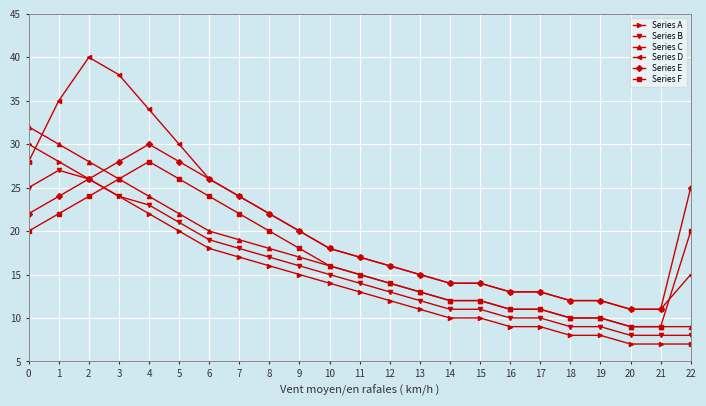

Reading left to right, list all the values displayed in this chart.

Series A: 0=30	1=28	2=26	3=24	4=22	5=20	6=18	7=17	8=16	9=15	10=14	11=13	12=12	13=11	14=10	15=10	16=9	17=9	18=8	19=8	20=7	21=7	22=7
Series B: 0=25	1=27	2=26	3=24	4=23	5=21	6=19	7=18	8=17	9=16	10=15	11=14	12=13	13=12	14=11	15=11	16=10	17=10	18=9	19=9	20=8	21=8	22=8
Series C: 0=32	1=30	2=28	3=26	4=24	5=22	6=20	7=19	8=18	9=17	10=16	11=15	12=14	13=13	14=12	15=12	16=11	17=11	18=10	19=10	20=9	21=9	22=9
Series D: 0=28	1=35	2=40	3=38	4=34	5=30	6=26	7=24	8=22	9=20	10=18	11=17	12=16	13=15	14=14	15=14	16=13	17=13	18=12	19=12	20=11	21=11	22=15
Series E: 0=22	1=24	2=26	3=28	4=30	5=28	6=26	7=24	8=22	9=20	10=18	11=17	12=16	13=15	14=14	15=14	16=13	17=13	18=12	19=12	20=11	21=11	22=25
Series F: 0=20	1=22	2=24	3=26	4=28	5=26	6=24	7=22	8=20	9=18	10=16	11=15	12=14	13=13	14=12	15=12	16=11	17=11	18=10	19=10	20=9	21=9	22=20